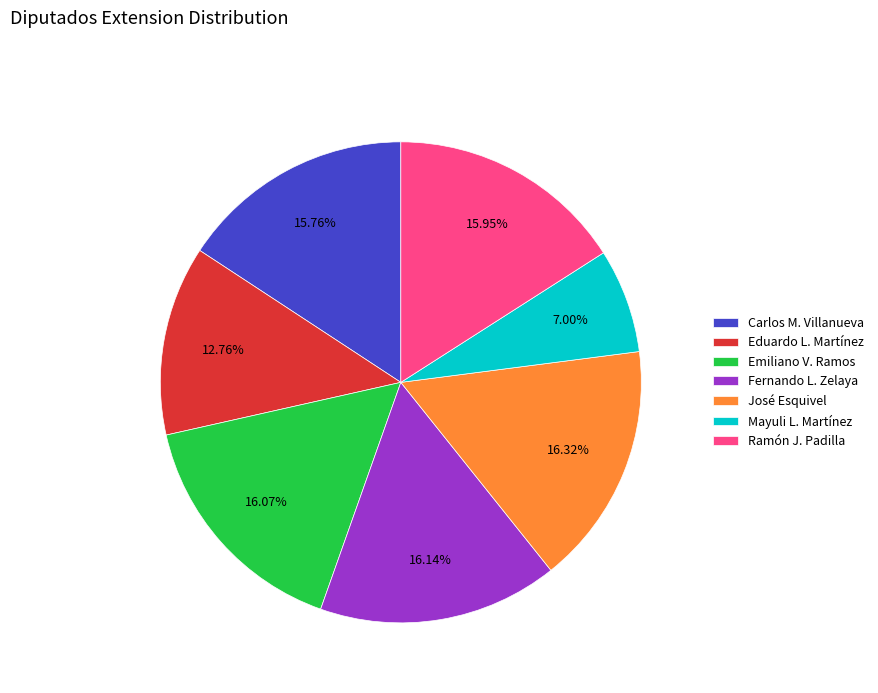

Combined, do Fernando L. Zelaya and Eduardo L. Martínez account for over 50%?

No